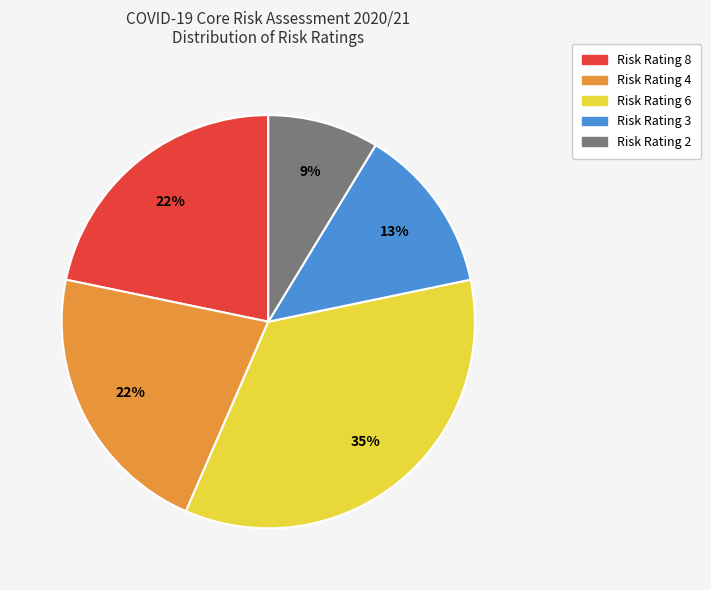

To the nearest percent, what is the difference between the largest and smallest slice percentages?

26%